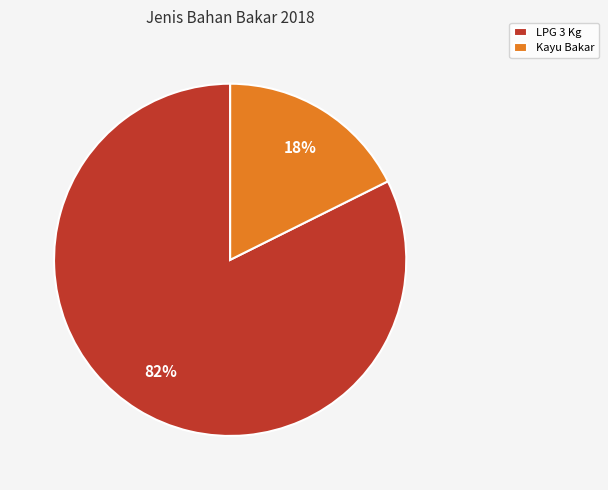

True or false: LPG 3 Kg accounts for 82% of the total.

True